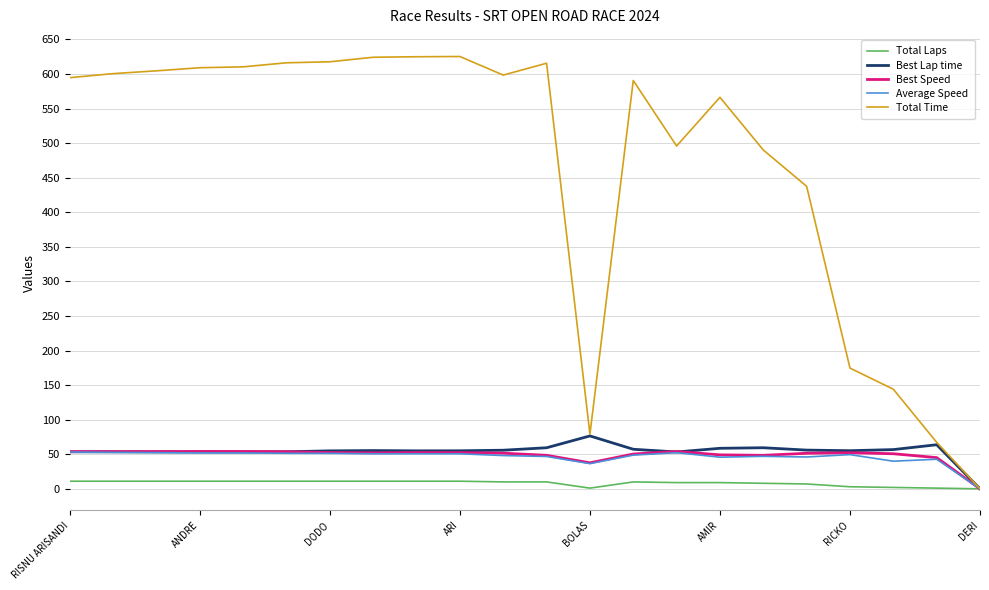

What is the greatest value displayed?

625.4